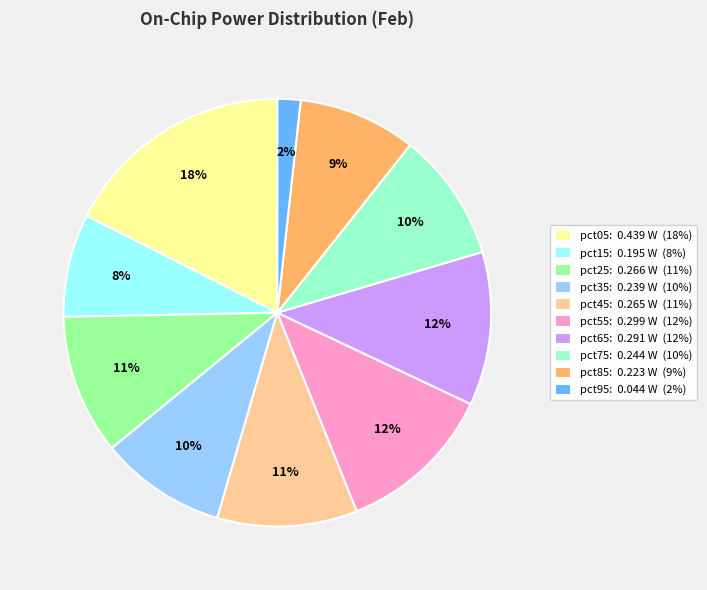

What is the largest slice in the pie chart?

pct05